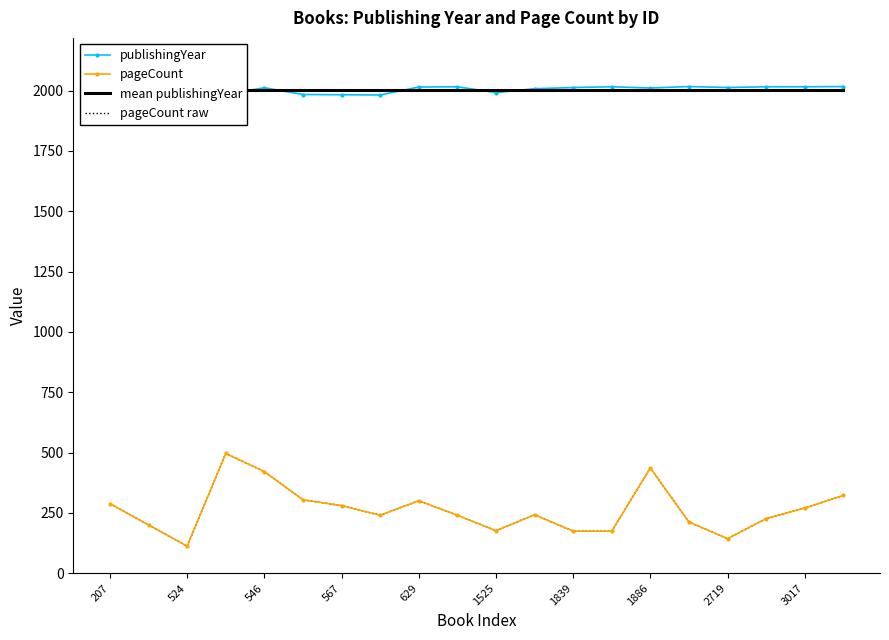

Which series changed the most between 11 and 19?

pageCount